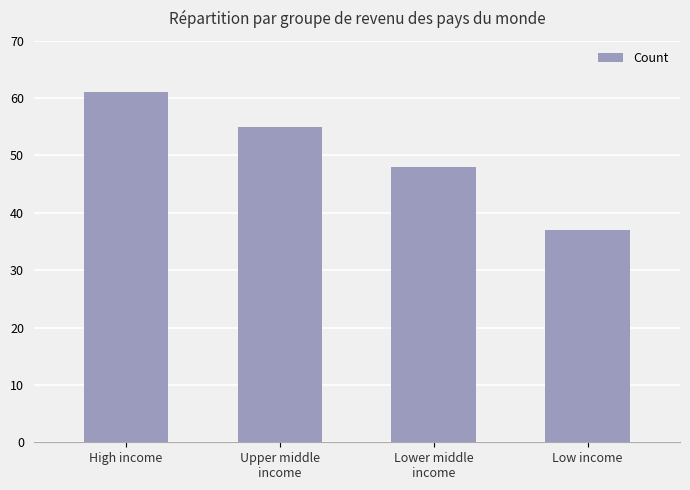

How many bars are there in total?

4